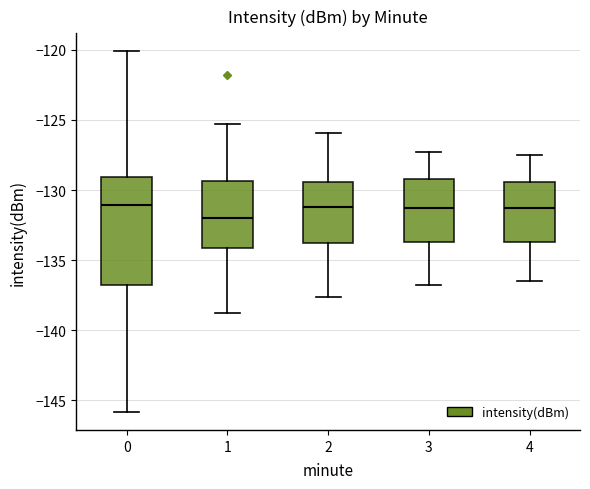

Reading left to right, transcribe this box plot: for each box, give where its median line is, the range the box spans, and where its two whiskers end, as read against the y-axis. The values are not printed on the chart, so give them approximately, as read against the axis.

0: median -131.0, box -137.0 to -129.0, whiskers -146.0 to -120.0
1: median -132.0, box -134.0 to -129.5, whiskers -139.0 to -125.5
2: median -131.0, box -134.0 to -129.5, whiskers -137.5 to -126.0
3: median -131.5, box -133.5 to -129.0, whiskers -137.0 to -127.5
4: median -131.5, box -133.5 to -129.5, whiskers -136.5 to -127.5